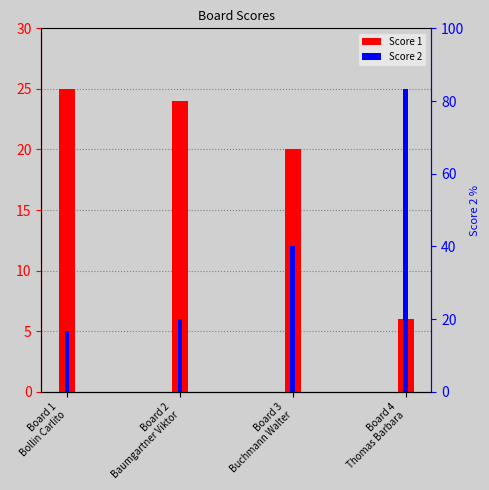

What is the total value across all series at Board 4
Thomas Barbara?

31